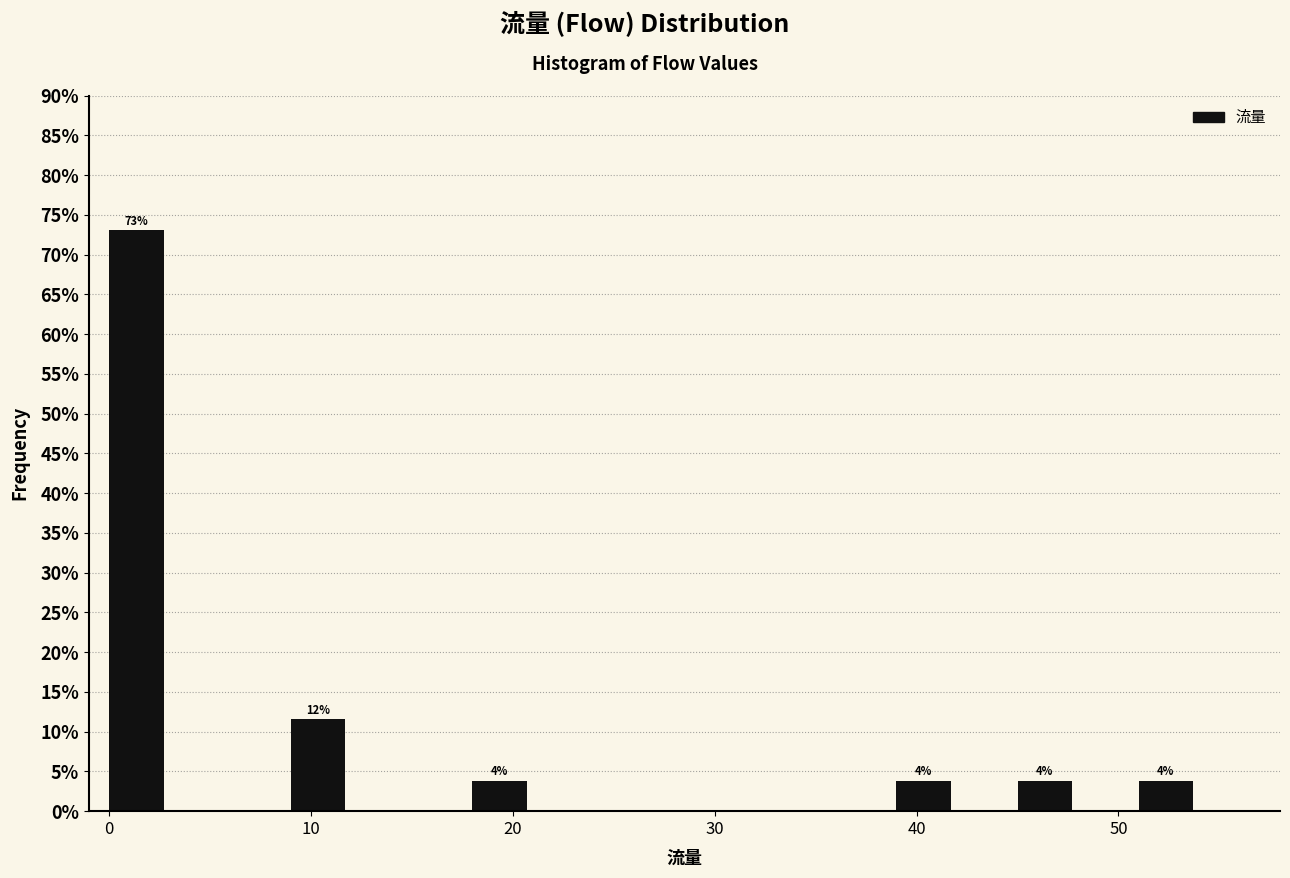

Read against the x-axis, roughly where is the centre of the tallest bar?

1